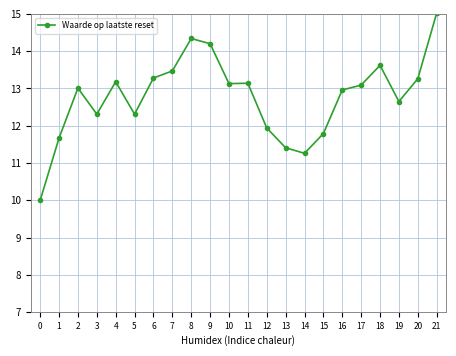

Approximately how many times larger is the value at 13 compared to 18?

0.8